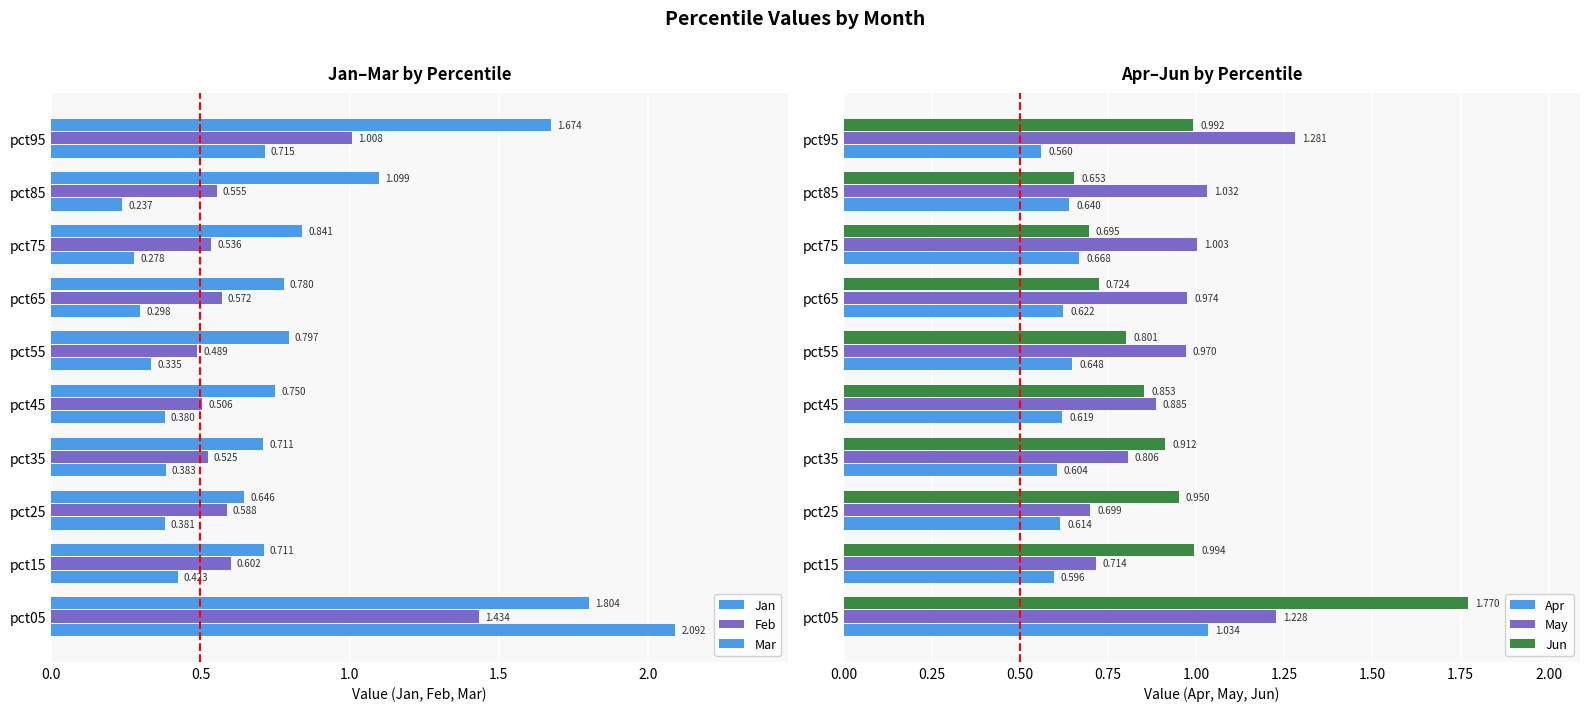

Is the value of Jun at pct45 greater than the value of Apr at pct95?

Yes